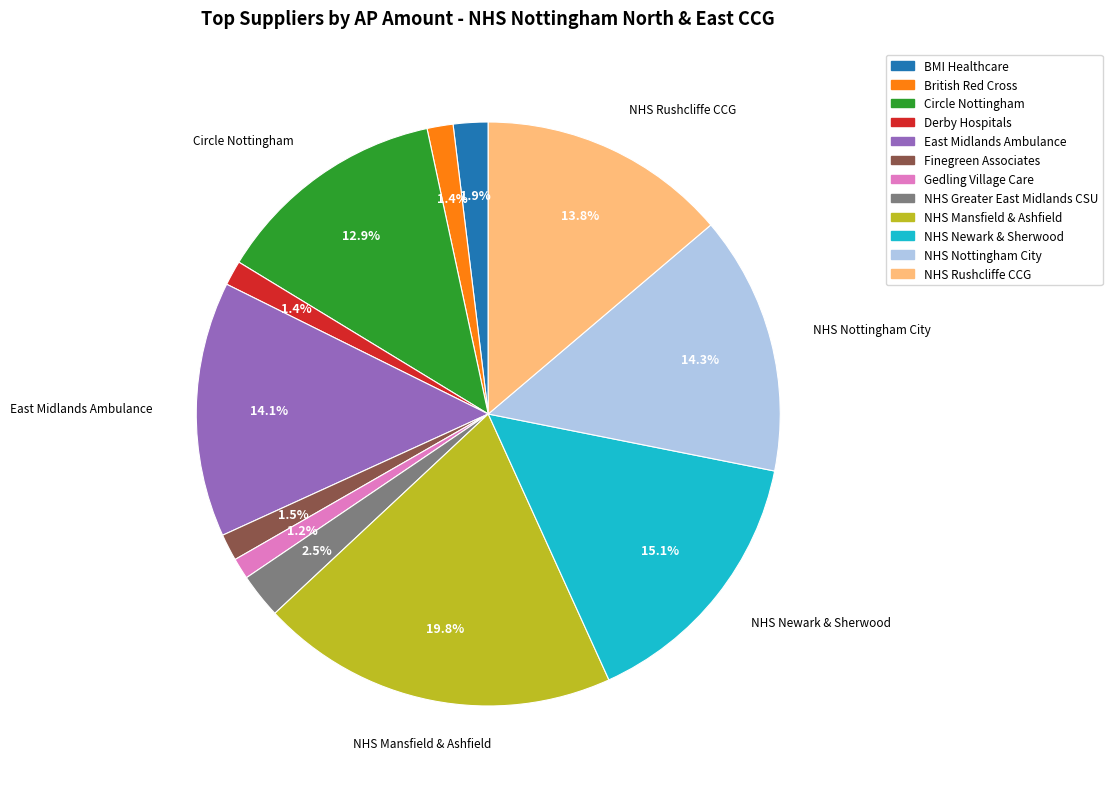

What is the ratio of the value at NHS Rushcliffe CCG to the value at NHS Newark & Sherwood?

0.9